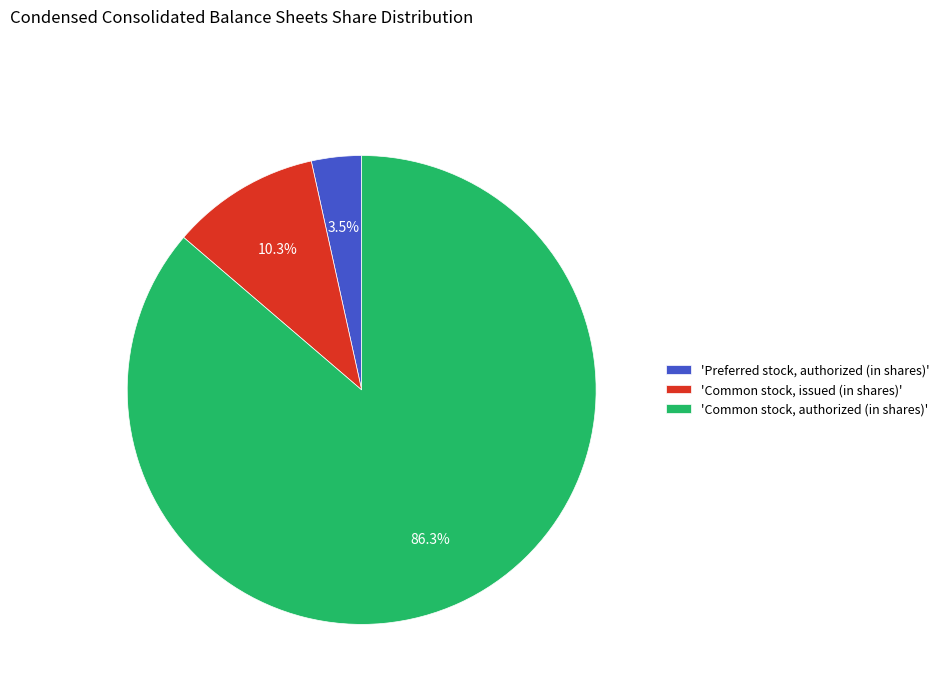

Count the number of slices in the pie.

3